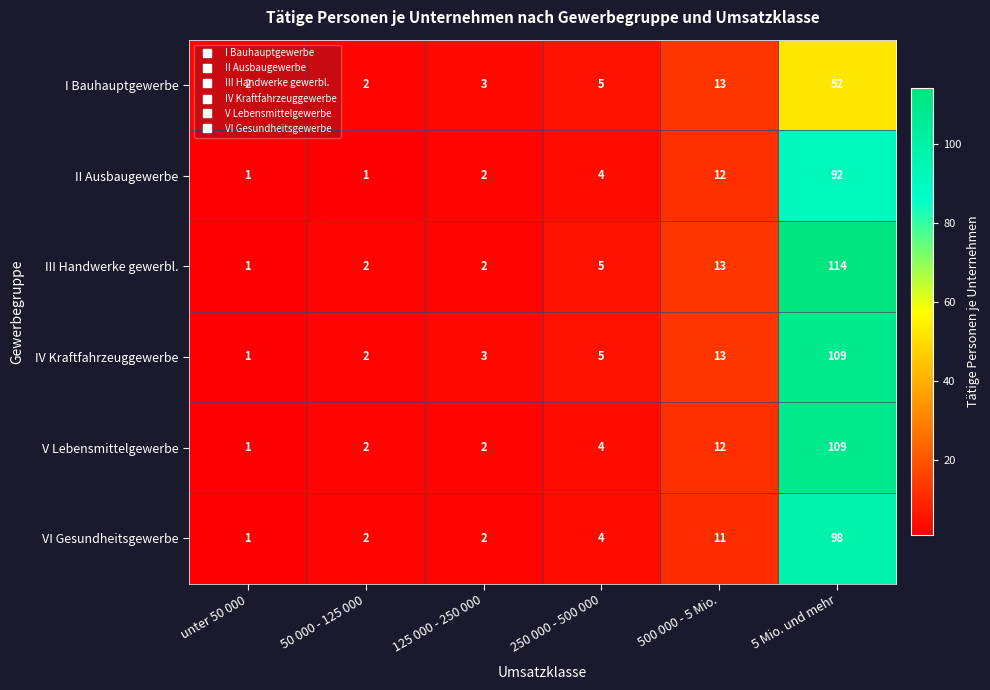

True or false: VI Gesundheitsgewerbe has a value of 18 at 500 000 - 5 Mio..

False